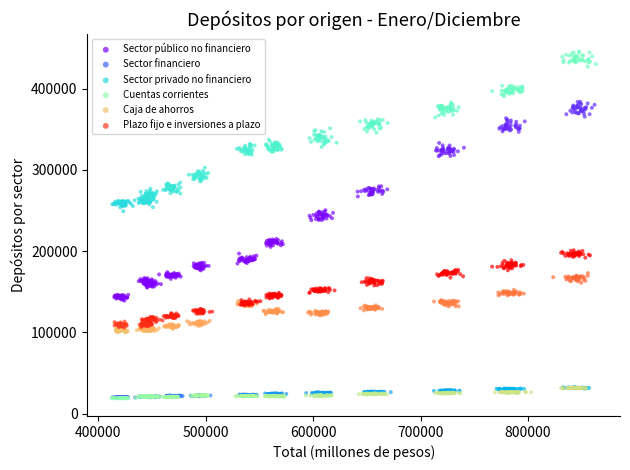

Which series reaches the maximum Y coordinate?

Sector privado no financiero